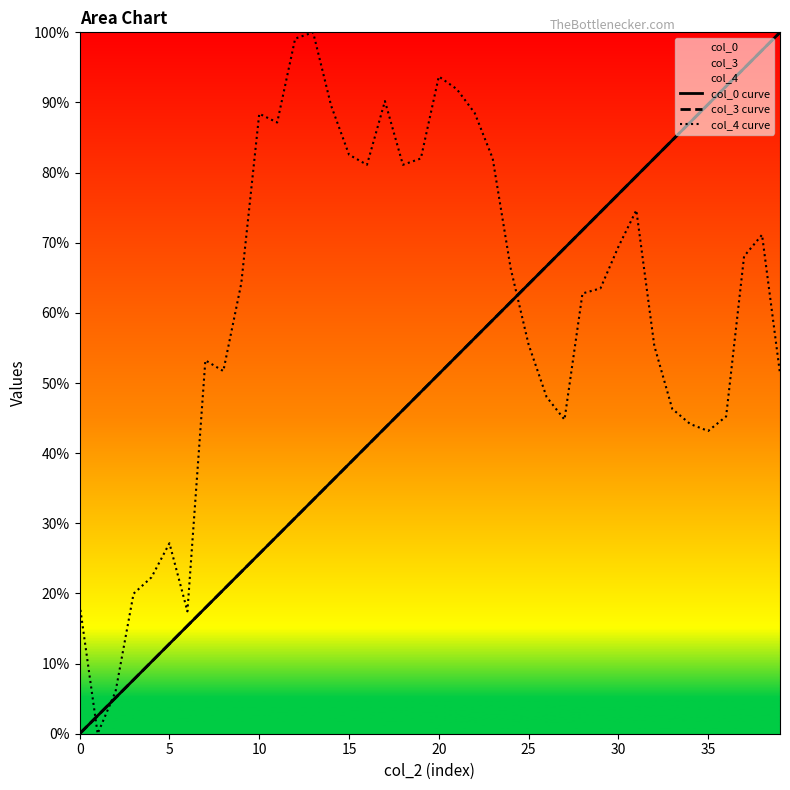

True or false: col_3 curve has a value of 0.1 at 14.

False